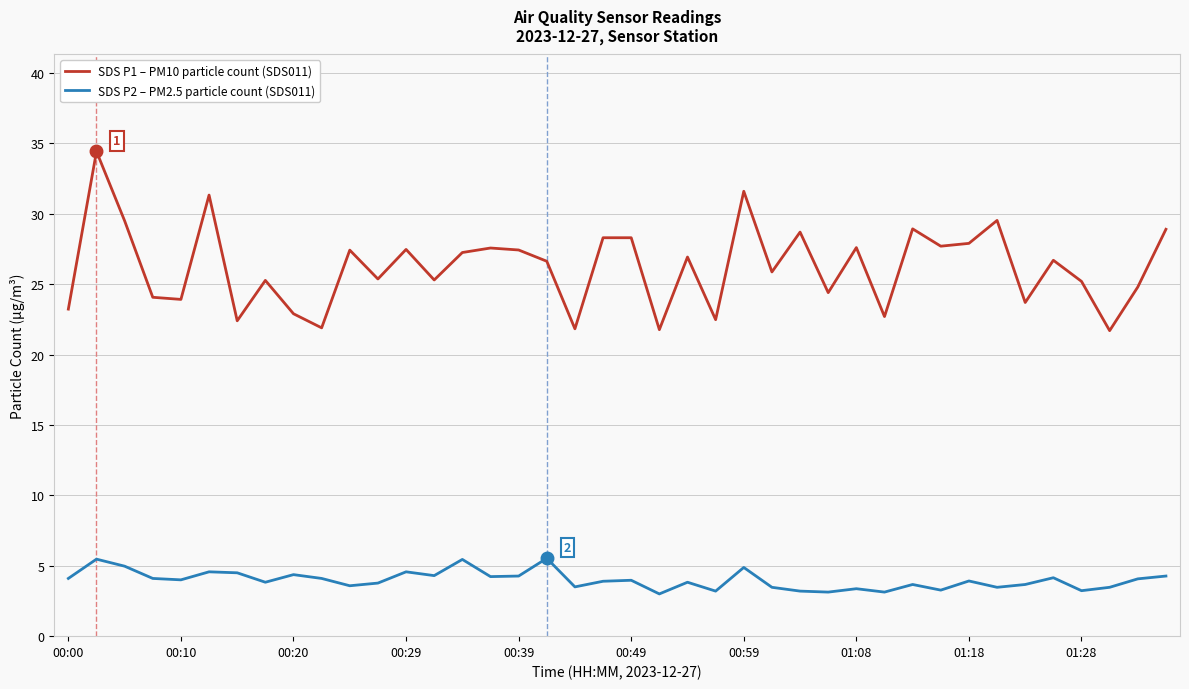

What is the difference between the maximum and minimum values in the SDS P1 – PM10 particle count (SDS011) series?

12.7